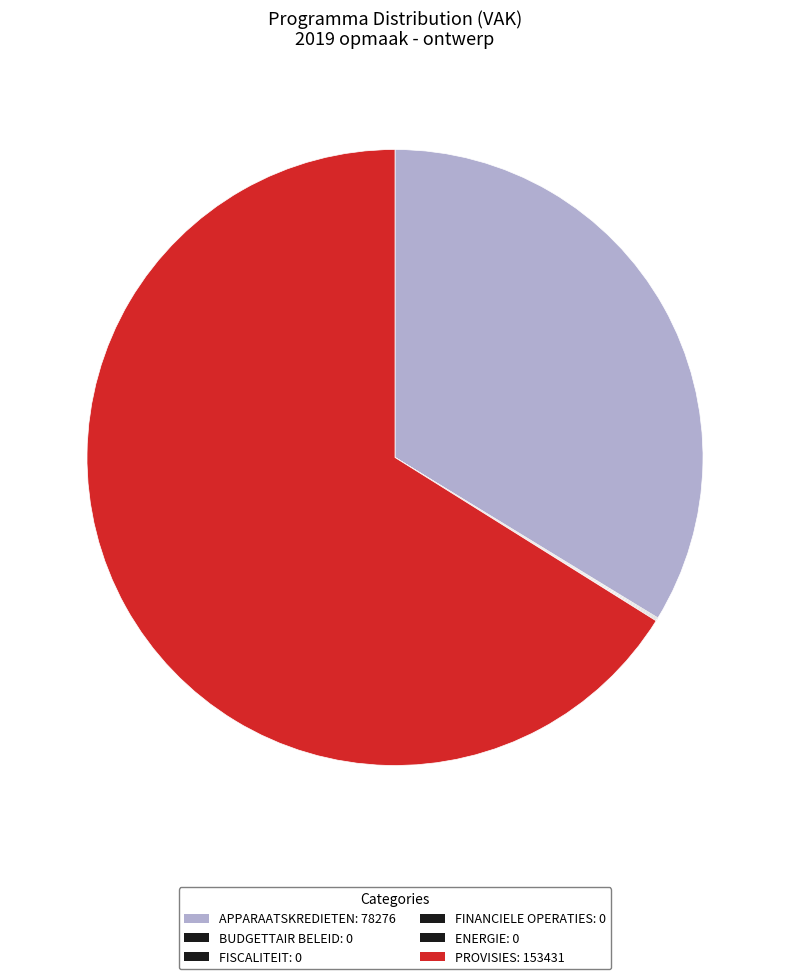

Which has a higher value, ENERGIE or FISCALITEIT?

ENERGIE